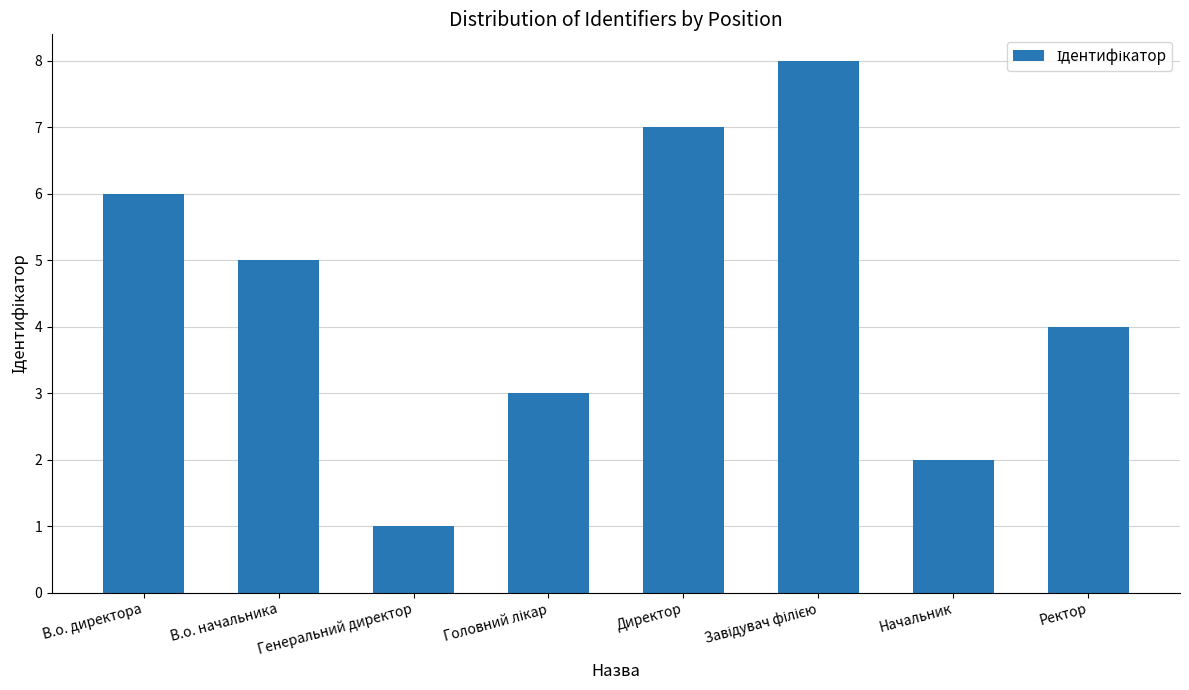

What is the label of the 2nd bar from the left?

В.о. начальника